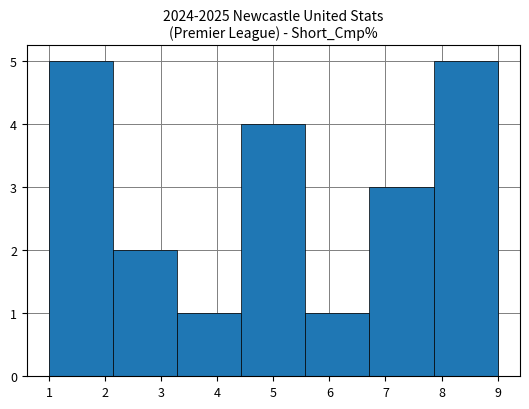

How tall is the bar that spans 4.4 to 5.6 on the x-axis? Neither the bar edges nor the heights are printed on the chart, so give them approximately, as read against the axes.

4